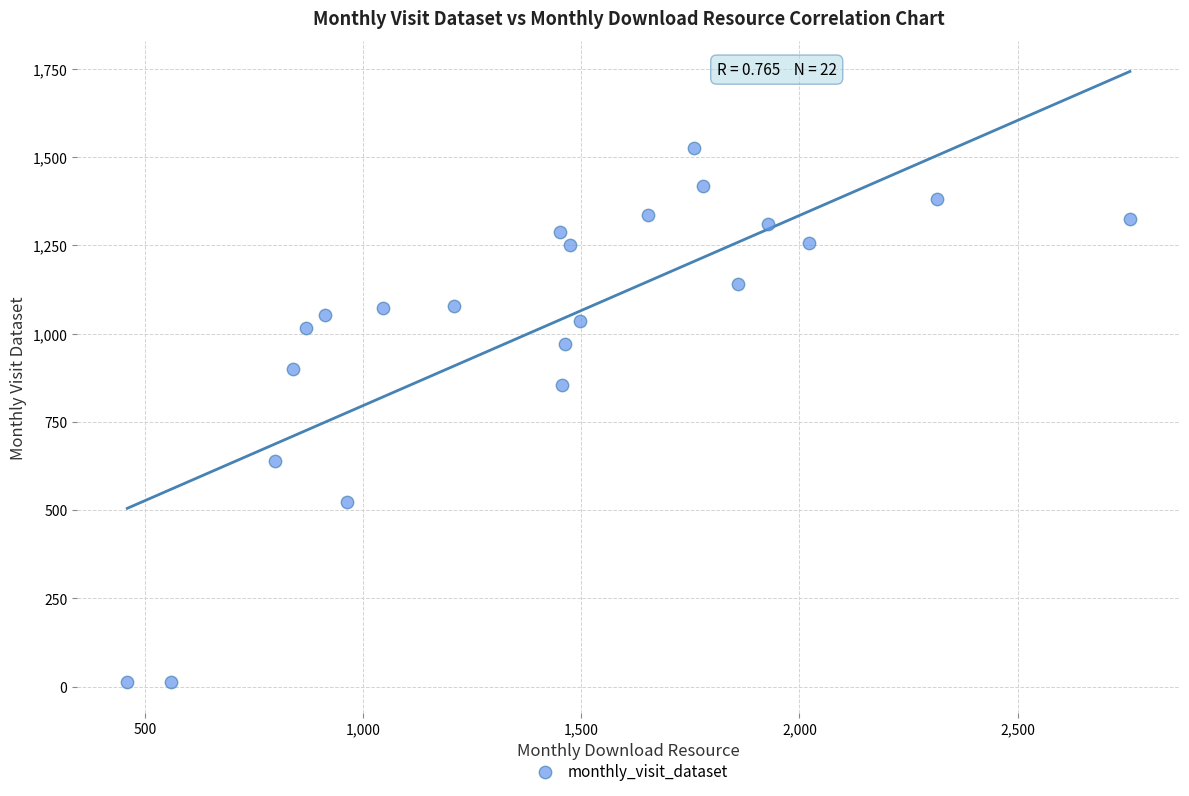

What Y value in the scatter plot is closest to 768?

855